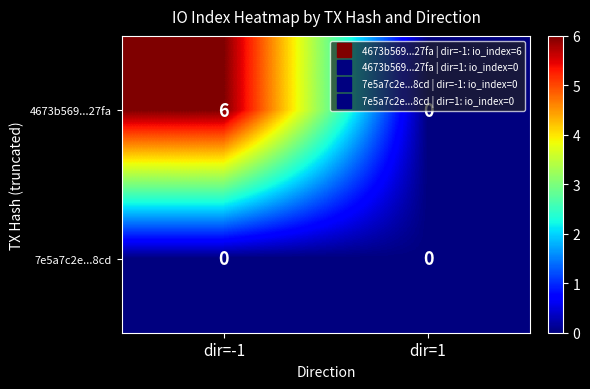

At dir=-1, list the series in order from largest to smallest.

4673b569...27fa, 7e5a7c2e...8cd